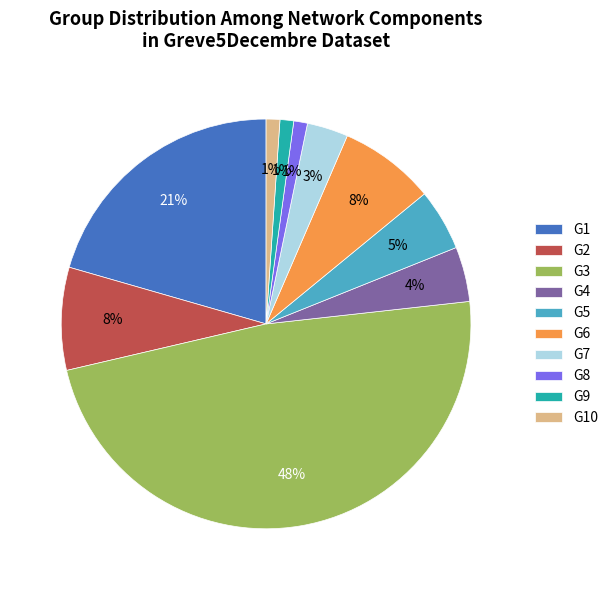

Does G10 represent more than half of the total?

No